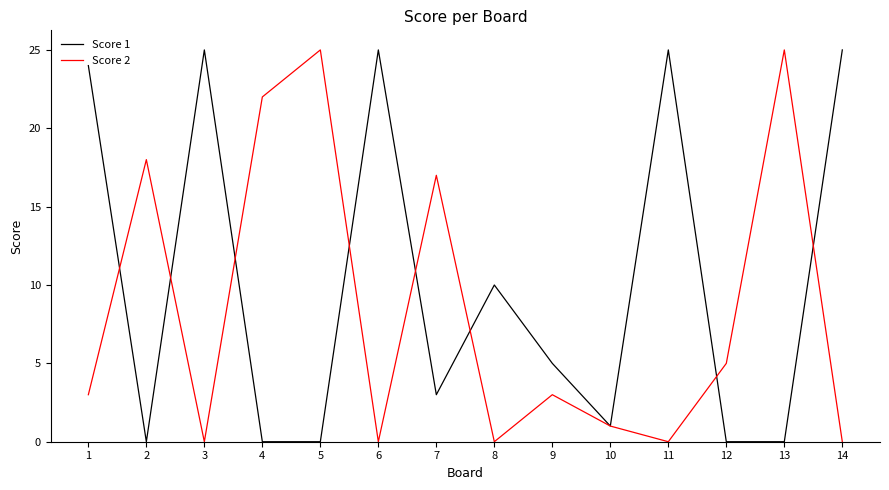

True or false: Score 2 has a value of 5 at 12.

True